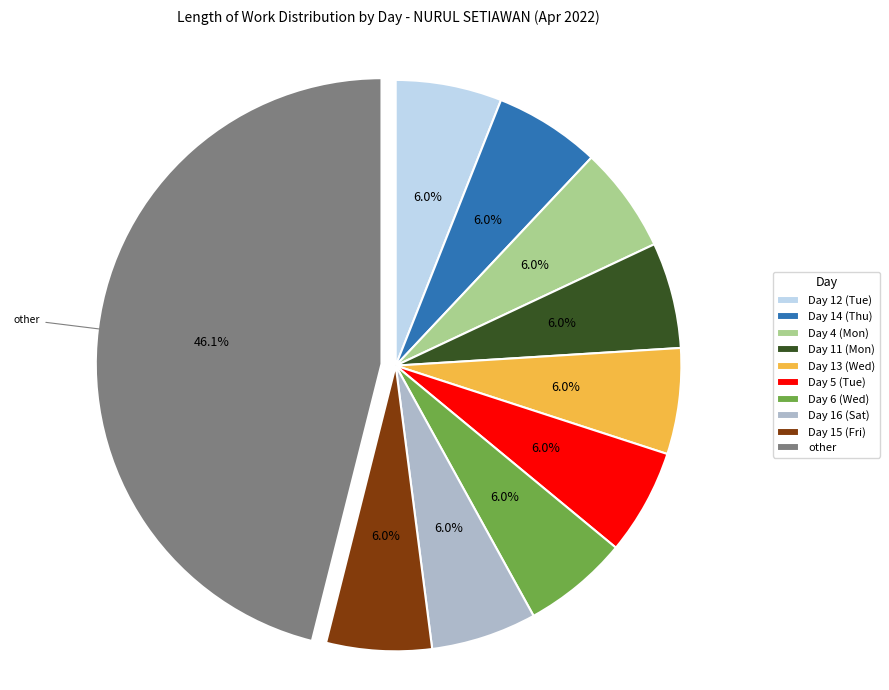

Is there any slice that represents more than half of the pie?

No